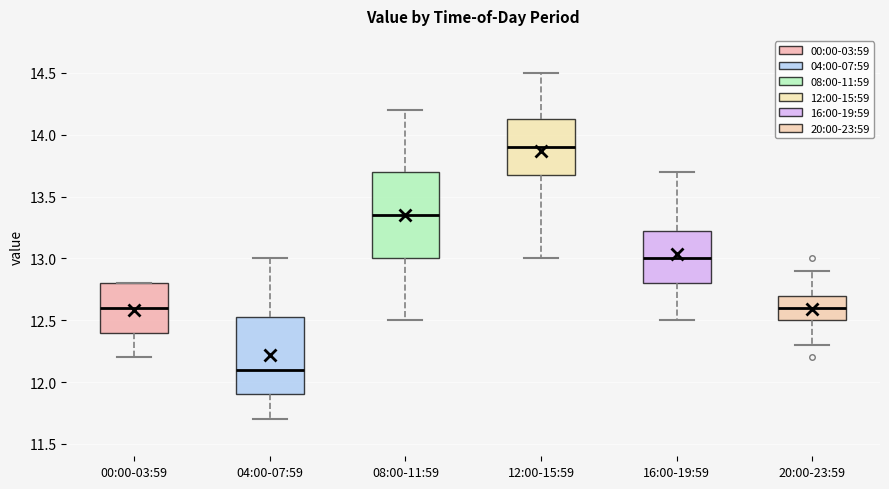

Reading left to right, read every box against the y-axis: the position of its median line, the range the box covers, and the ends of its whiskers. The values are not printed on the chart, so give them approximately, as read against the axis.

00:00-03:59: median 12.60, box 12.40 to 12.80, whiskers 12.20 to 12.80
04:00-07:59: median 12.10, box 11.90 to 12.55, whiskers 11.70 to 13.00
08:00-11:59: median 13.35, box 13.00 to 13.70, whiskers 12.50 to 14.20
12:00-15:59: median 13.90, box 13.70 to 14.15, whiskers 13.00 to 14.50
16:00-19:59: median 13.00, box 12.80 to 13.25, whiskers 12.50 to 13.70
20:00-23:59: median 12.60, box 12.50 to 12.70, whiskers 12.30 to 12.90